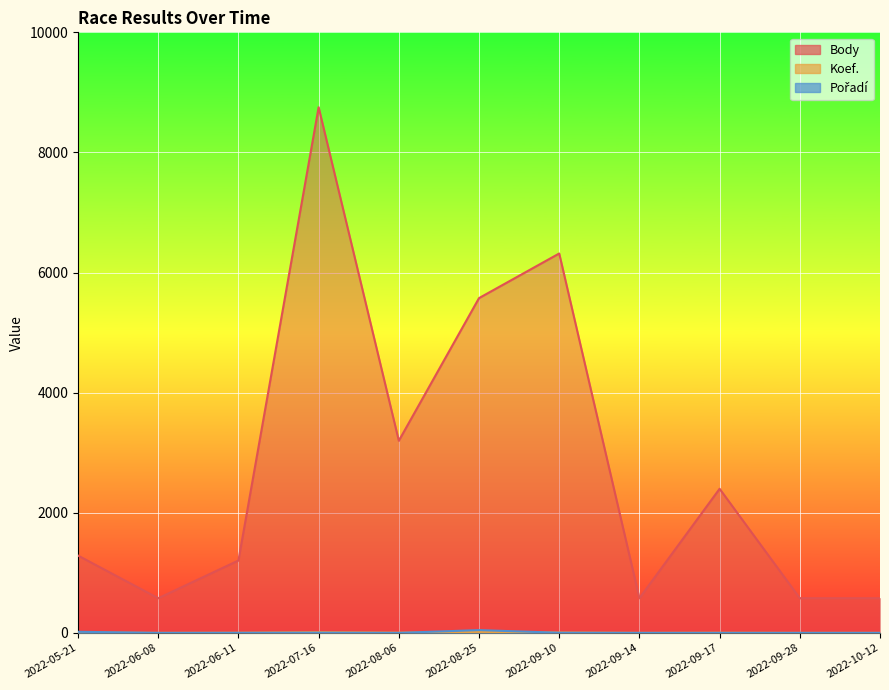

True or false: Body and Pořadí cross at least once.

False